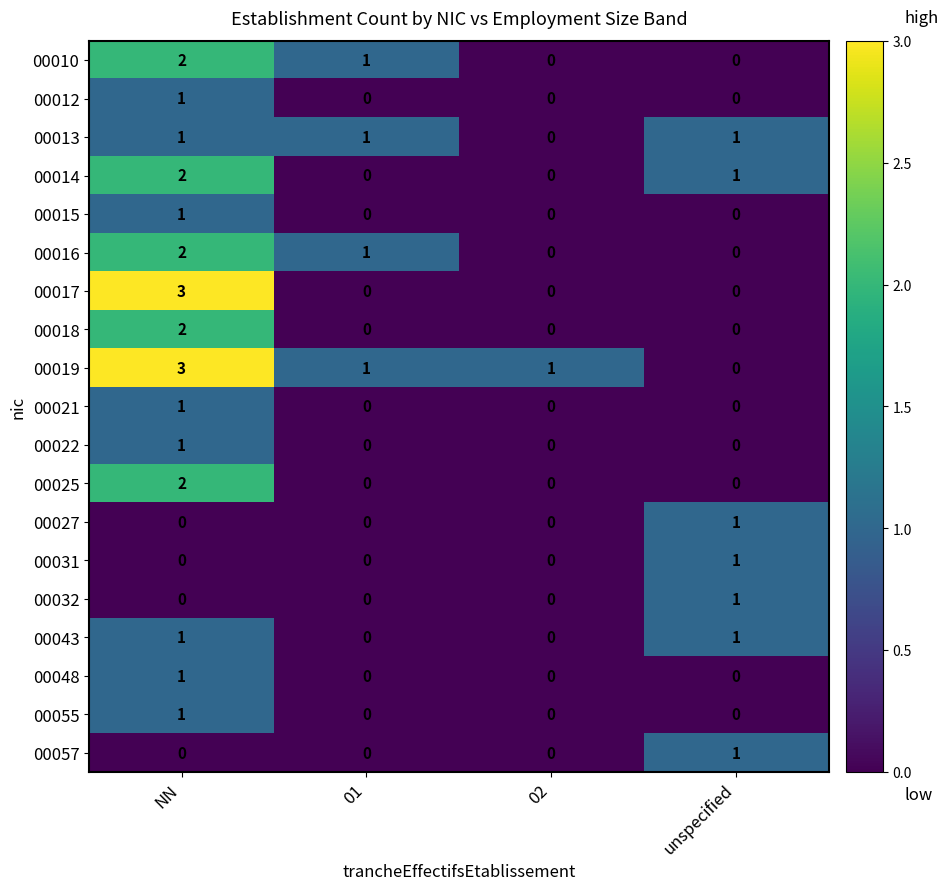

At how many categories does at least one series exceed 0?

4